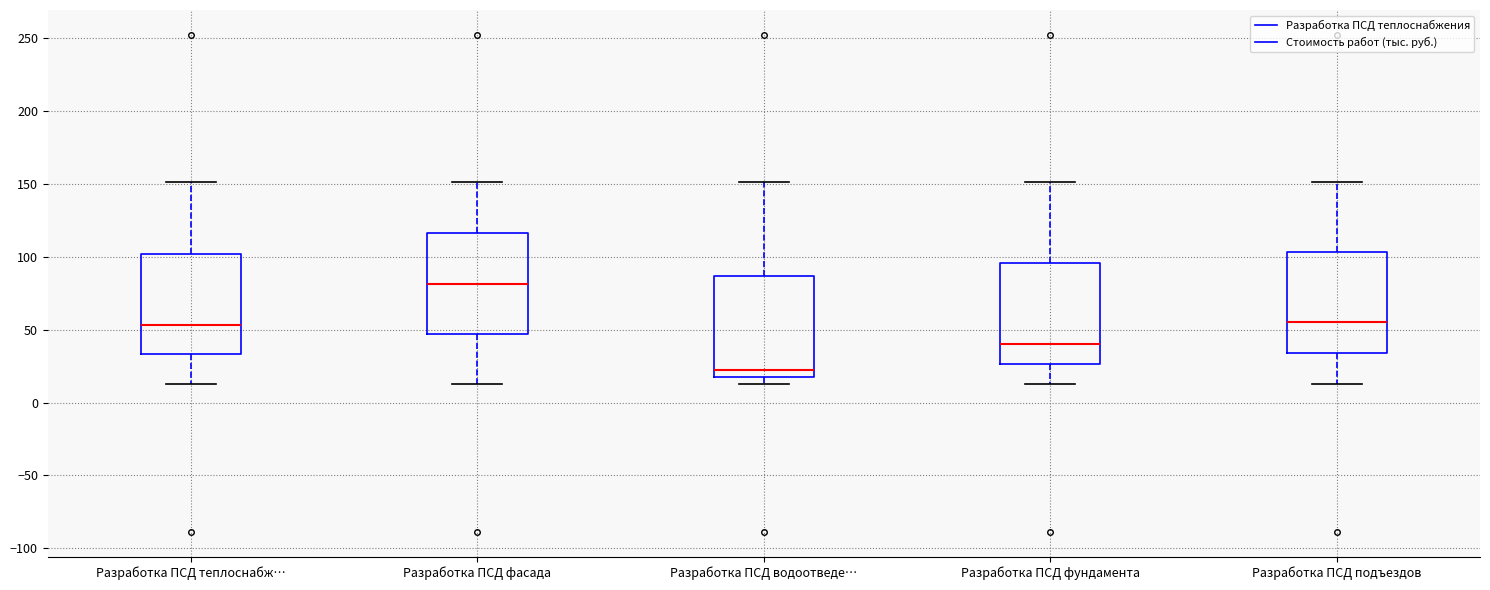

Where does the upper whisker of the box for Разработка ПСД фундамента end on the y-axis? The values are not printed on the chart, so give them approximately, as read against the axis.

150